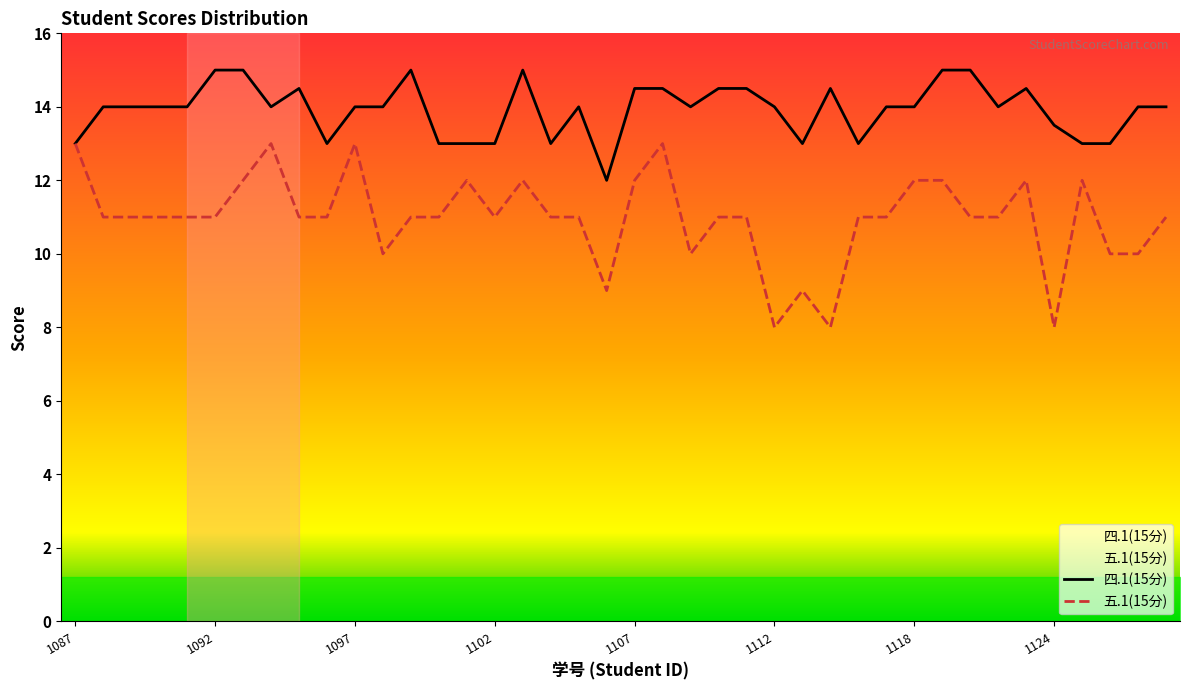

What is the maximum value for 五.1(15分)?

13.0